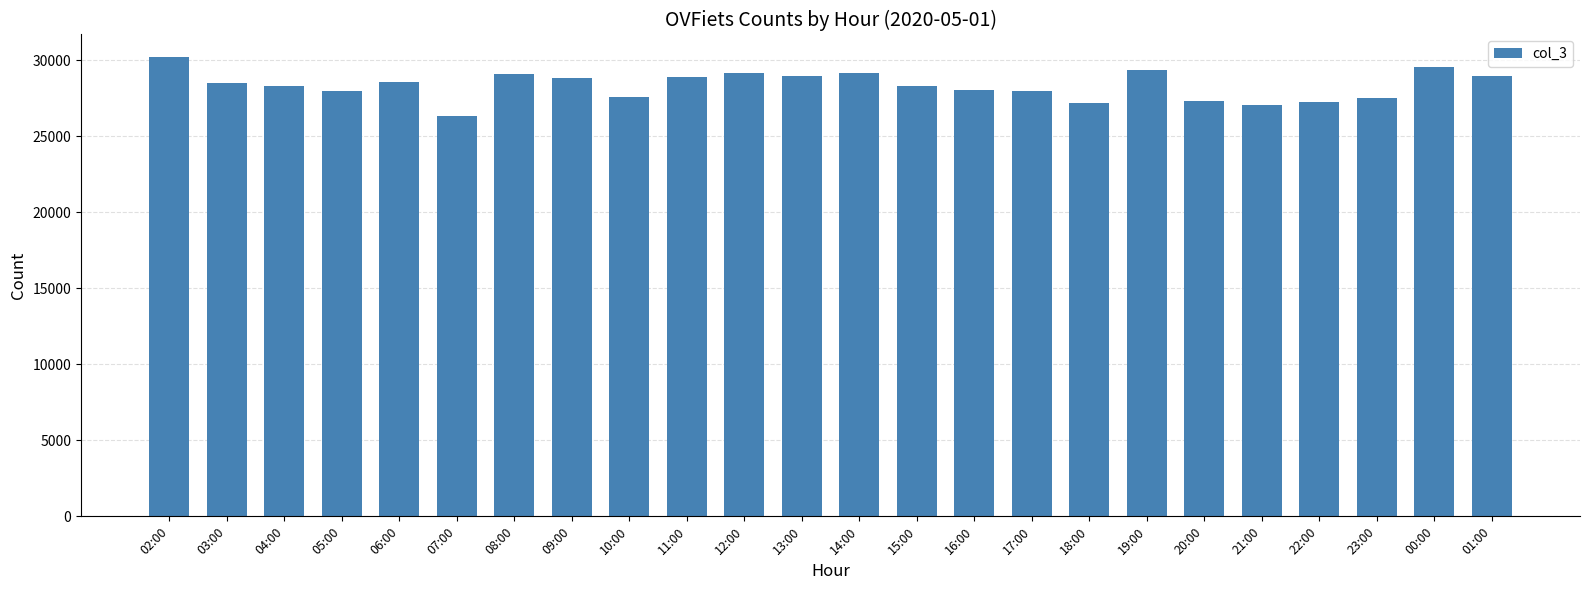

Which label corresponds to the smallest value in the chart?

07:00